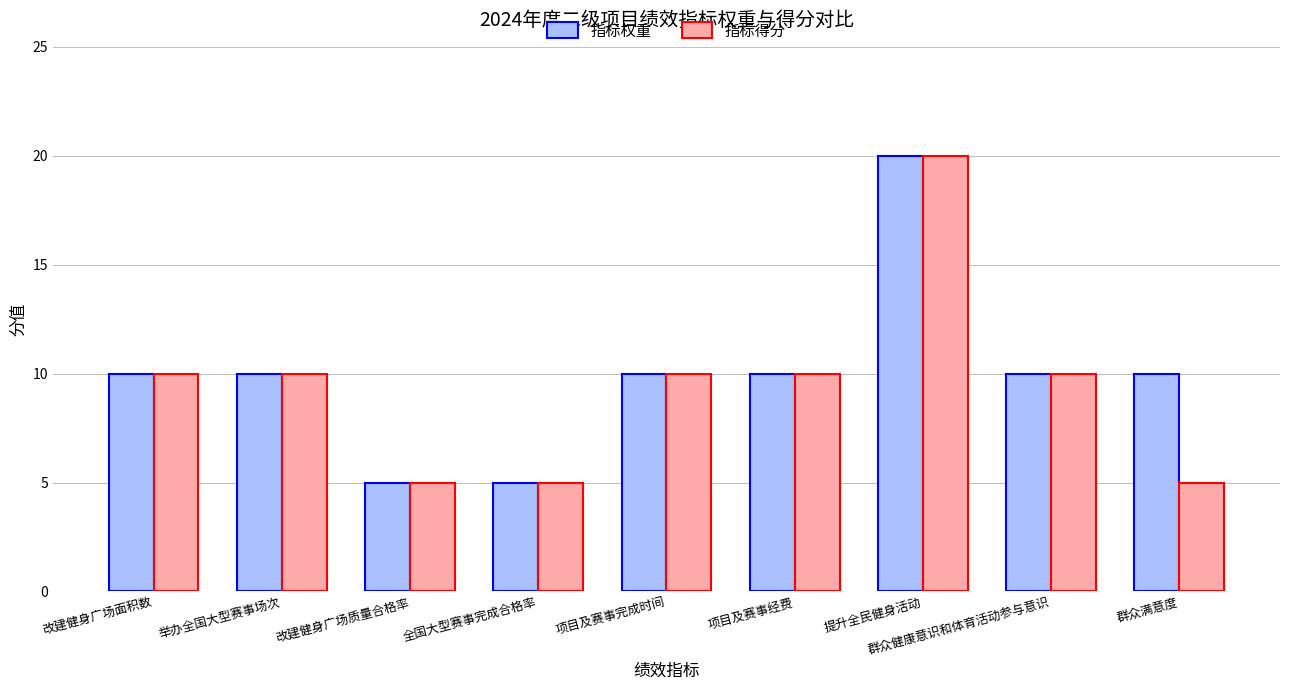

What is the difference between the second highest and minimum values in the 指标得分 series?

5